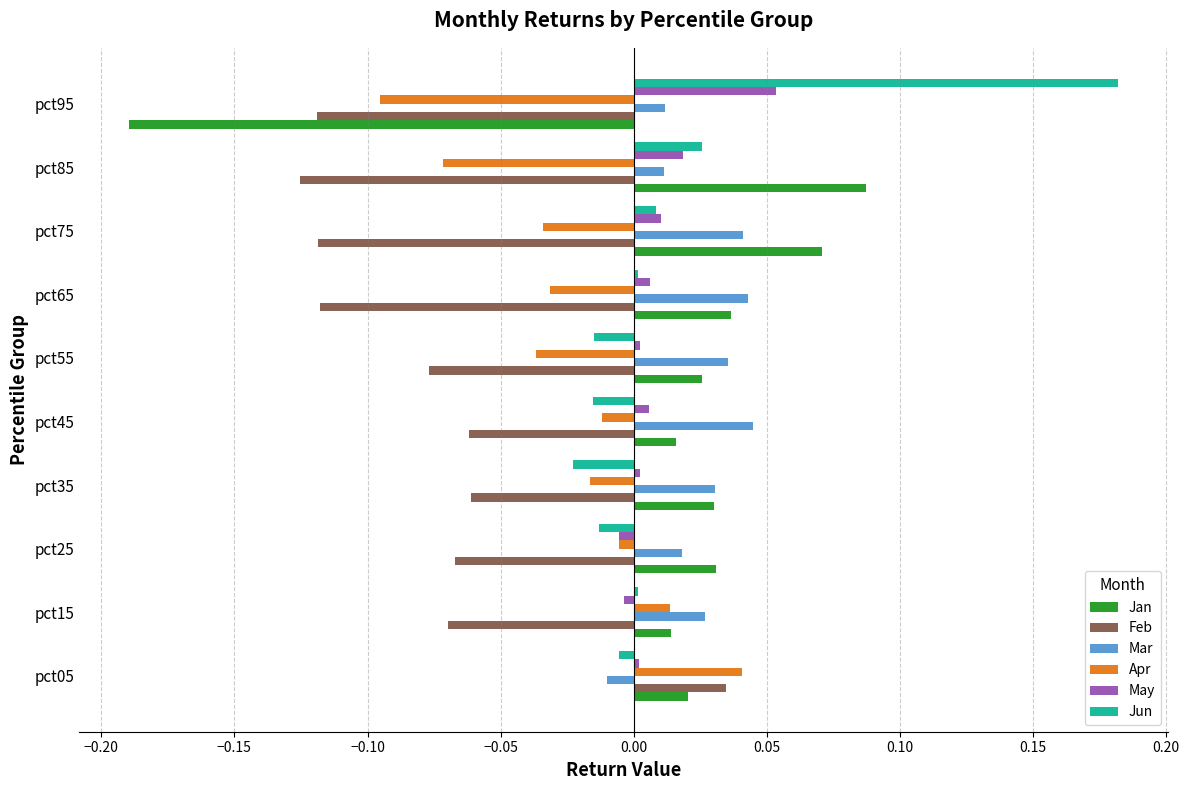

At which category is the sum across all series the highest?

pct05